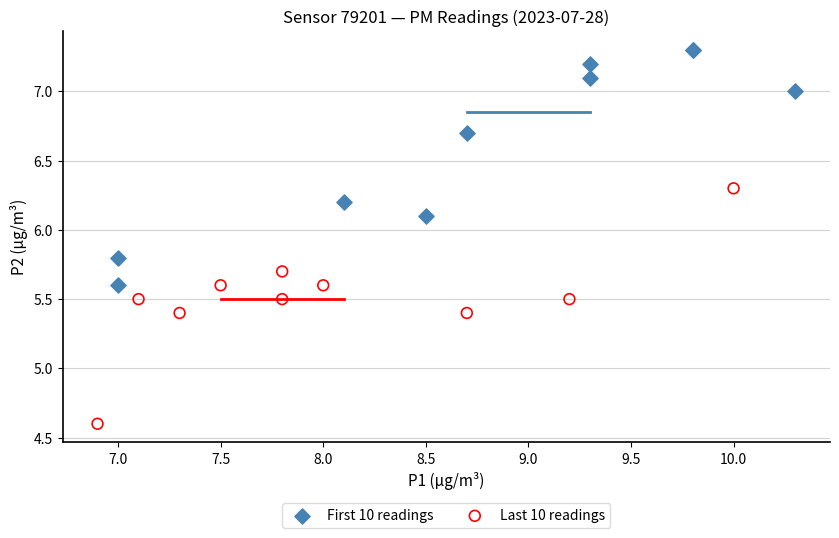

Which series contains the lowest Y value?

Last 10 readings